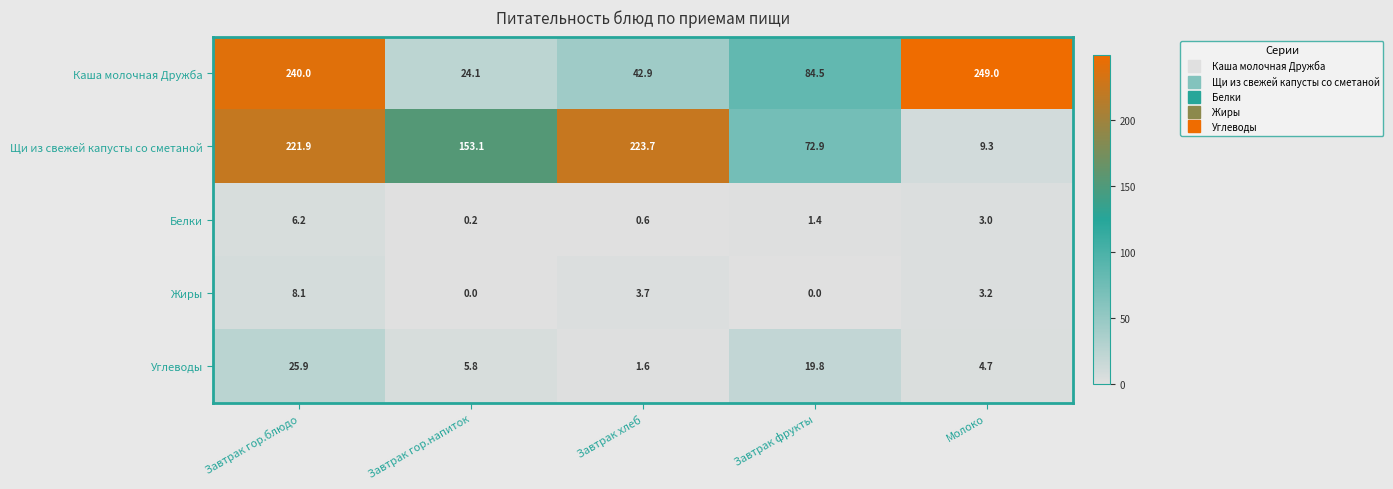

Where does the Углеводы series first go above 5?

Завтрак гор.блюдо